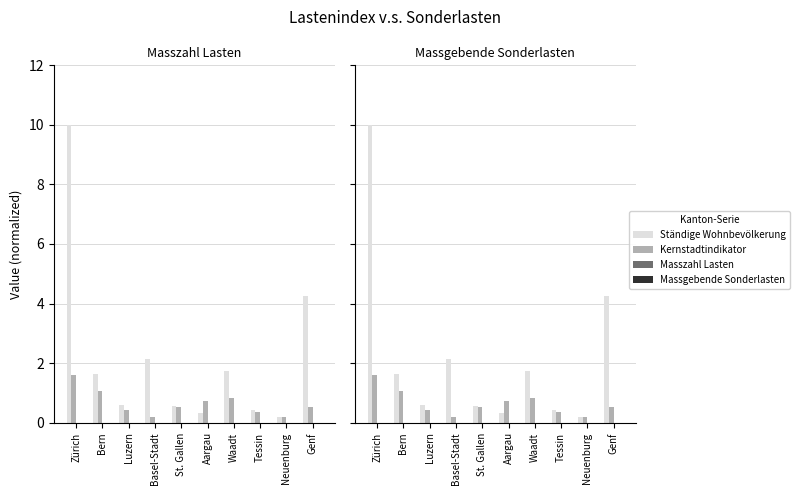

Reading left to right, transcribe all the data shown in this chart.

Ständige Wohnbevölkerung: Zürich=10.0	Bern=1.6	Luzern=0.6	Basel-Stadt=2.2	St. Gallen=0.6	Aargau=0.3	Waadt=1.7	Tessin=0.4	Neuenburg=0.2	Genf=4.3
Kernstadtindikator: Zürich=1.6	Bern=1.1	Luzern=0.4	Basel-Stadt=0.2	St. Gallen=0.5	Aargau=0.7	Waadt=0.8	Tessin=0.4	Neuenburg=0.2	Genf=0.5
Masszahl Lasten: Zürich=0.0	Bern=0.0	Luzern=0.0	Basel-Stadt=0.0	St. Gallen=0.0	Aargau=0.0	Waadt=0.0	Tessin=0.0	Neuenburg=0.0	Genf=0.0
Massgebende Sonderlasten: Zürich=0.0	Bern=0.0	Luzern=0.0	Basel-Stadt=0.0	St. Gallen=0.0	Aargau=0.0	Waadt=0.0	Tessin=0.0	Neuenburg=0.0	Genf=0.0